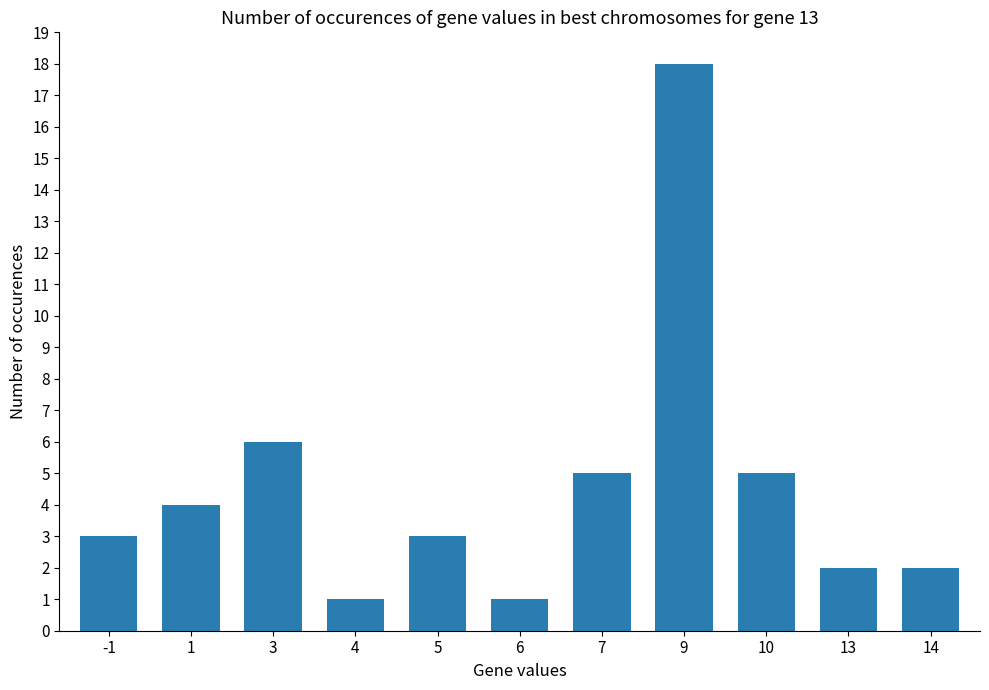

What is the difference between the maximum and second lowest values?

17